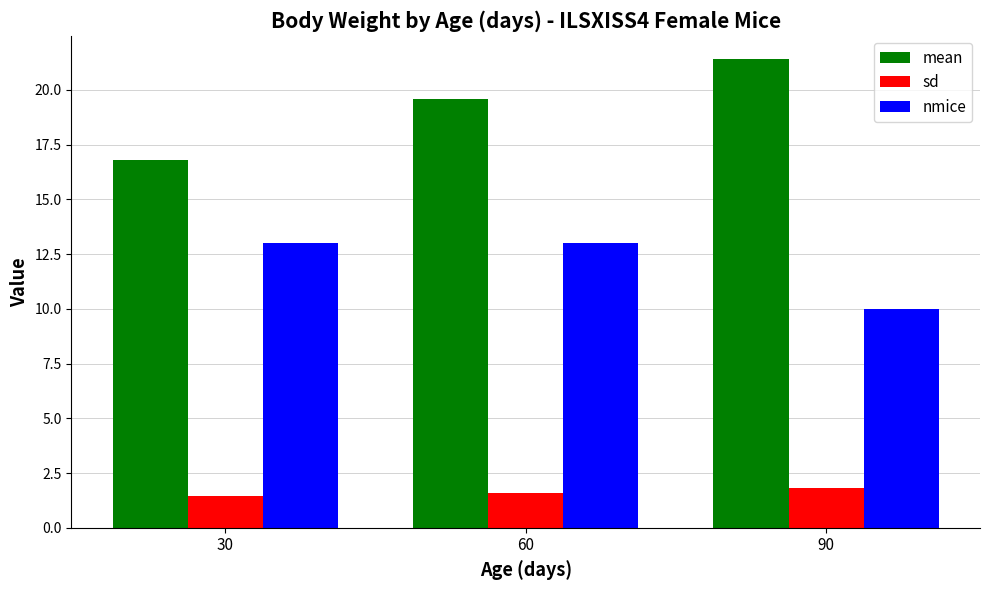

Which series changed the most between 30 and 60?

mean